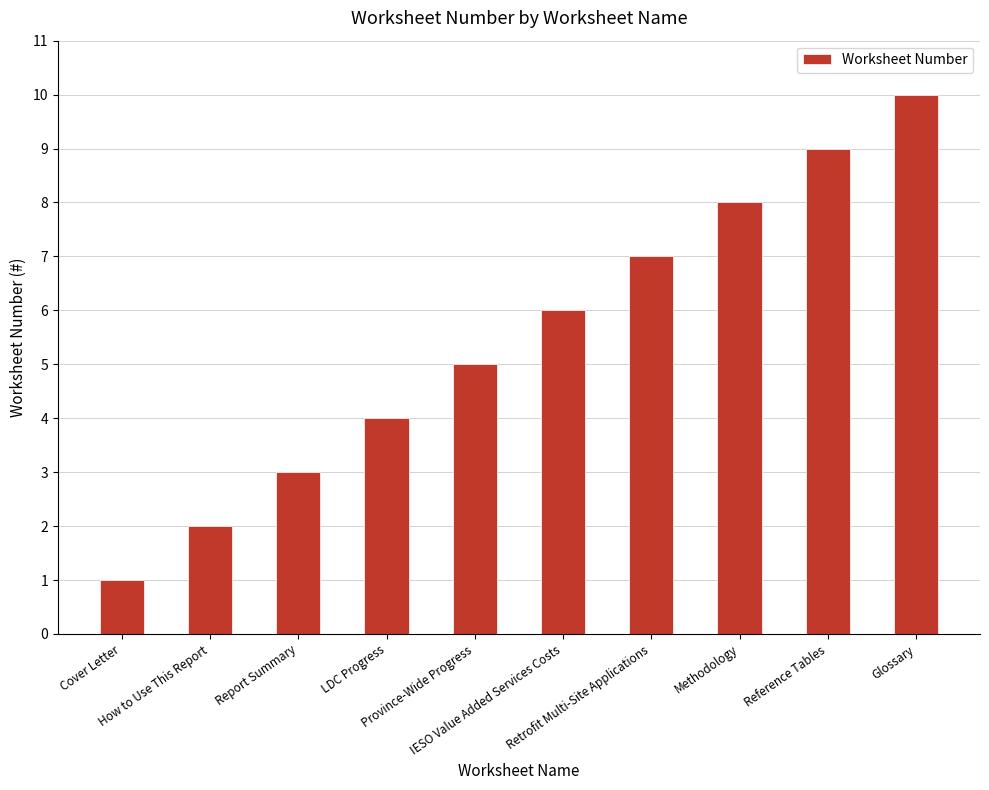

How many bars are there in total?

10